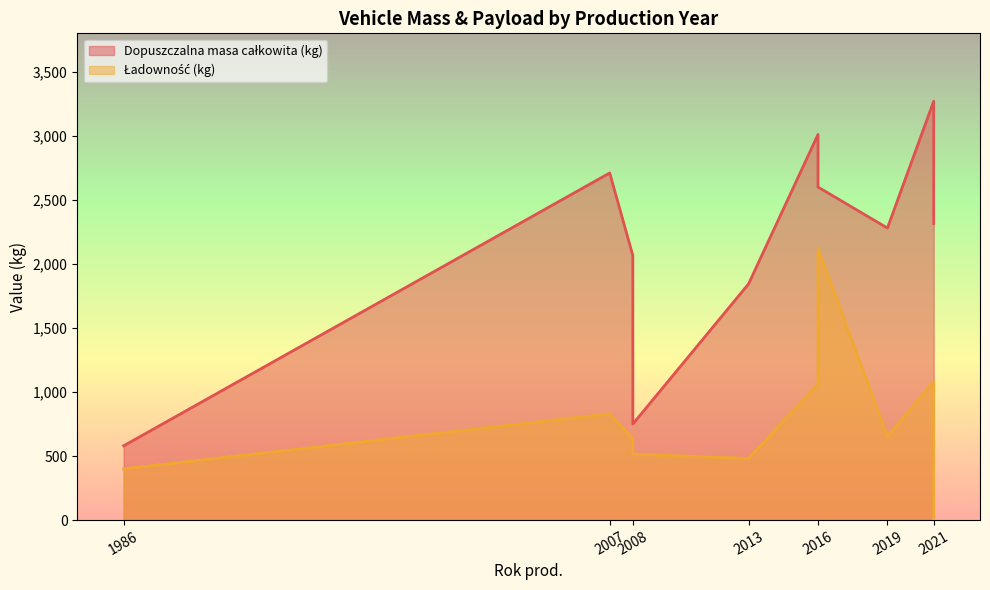

Which series changed the most between 2016 and 2016?

Ładowność (kg)